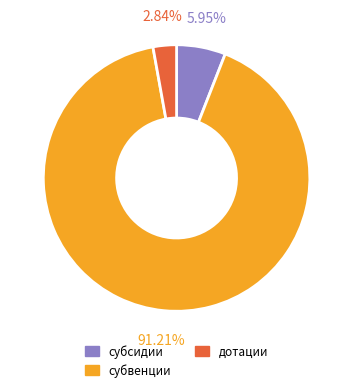

Is there any slice that represents more than half of the pie?

Yes